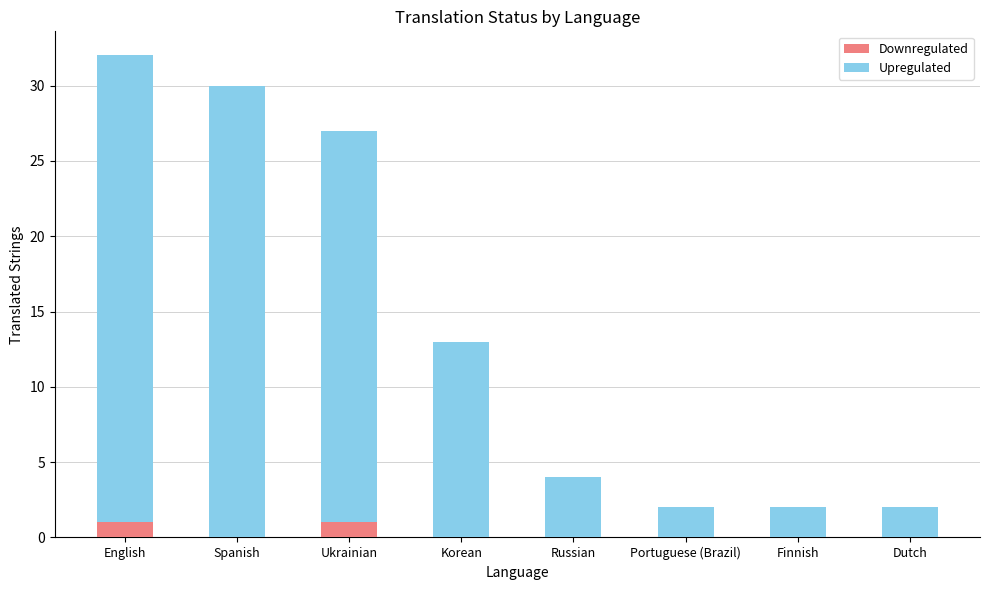

The Downregulated series shows 0 at Korean. True or false?

True